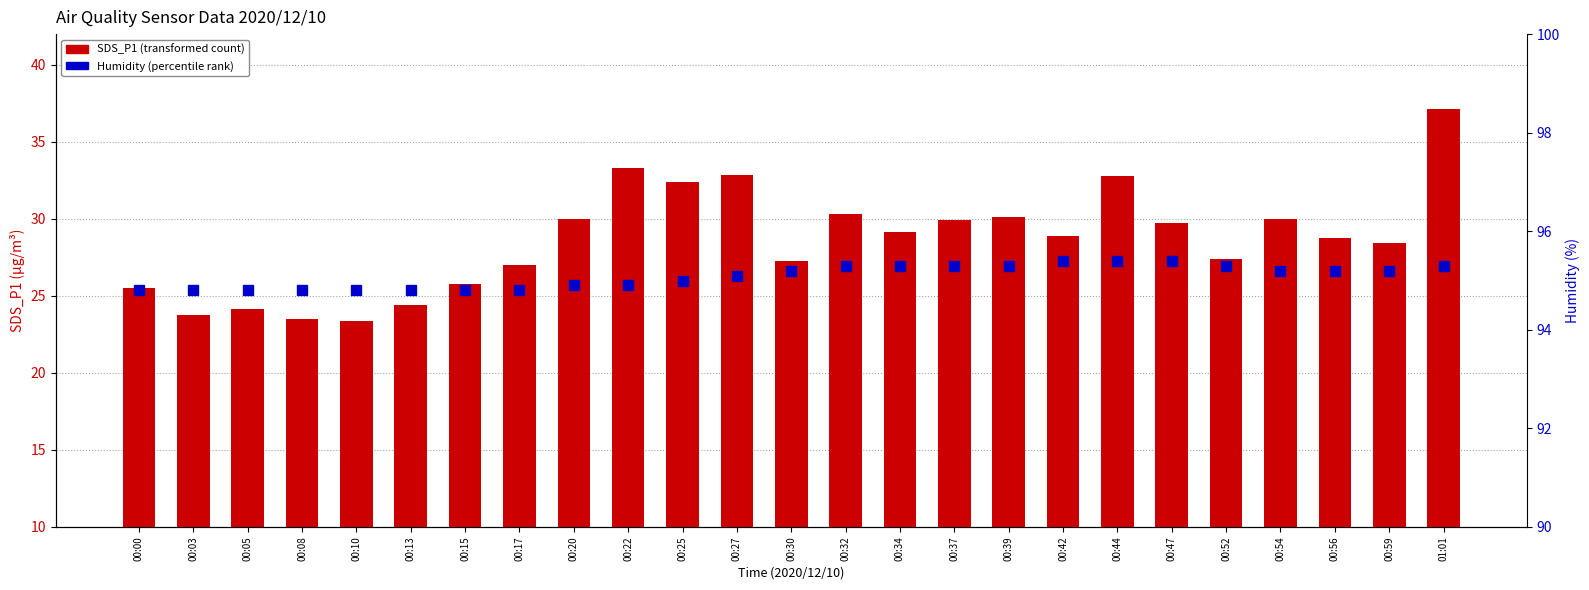

At which label does SDS_P1 (transformed count) reach its peak?

01:01